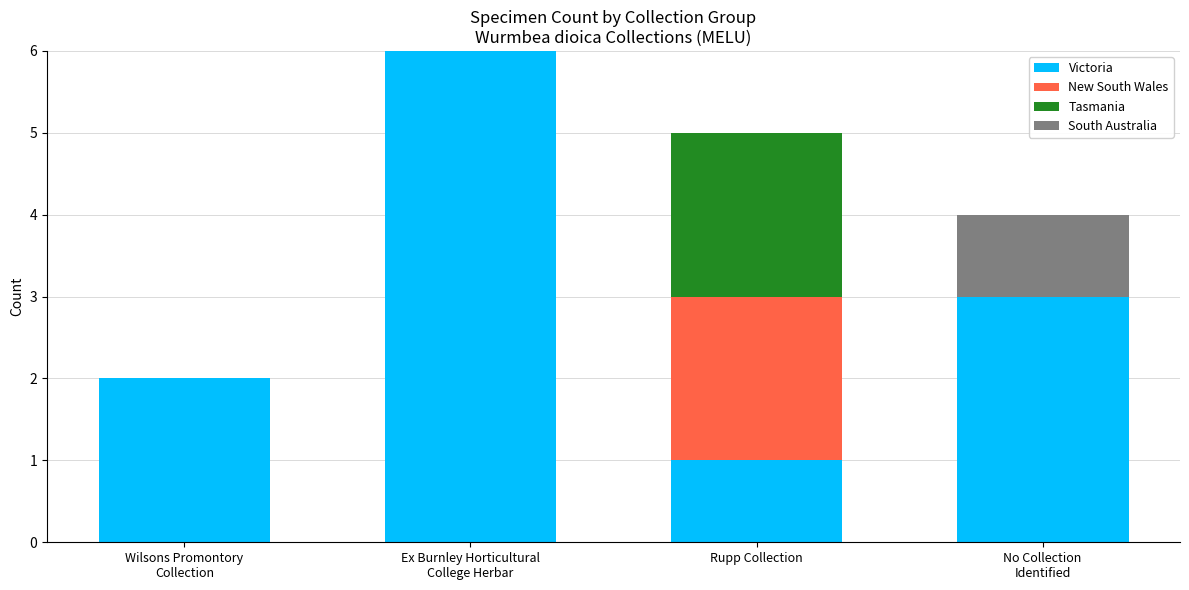

What is the total value across all series at Rupp Collection?

5